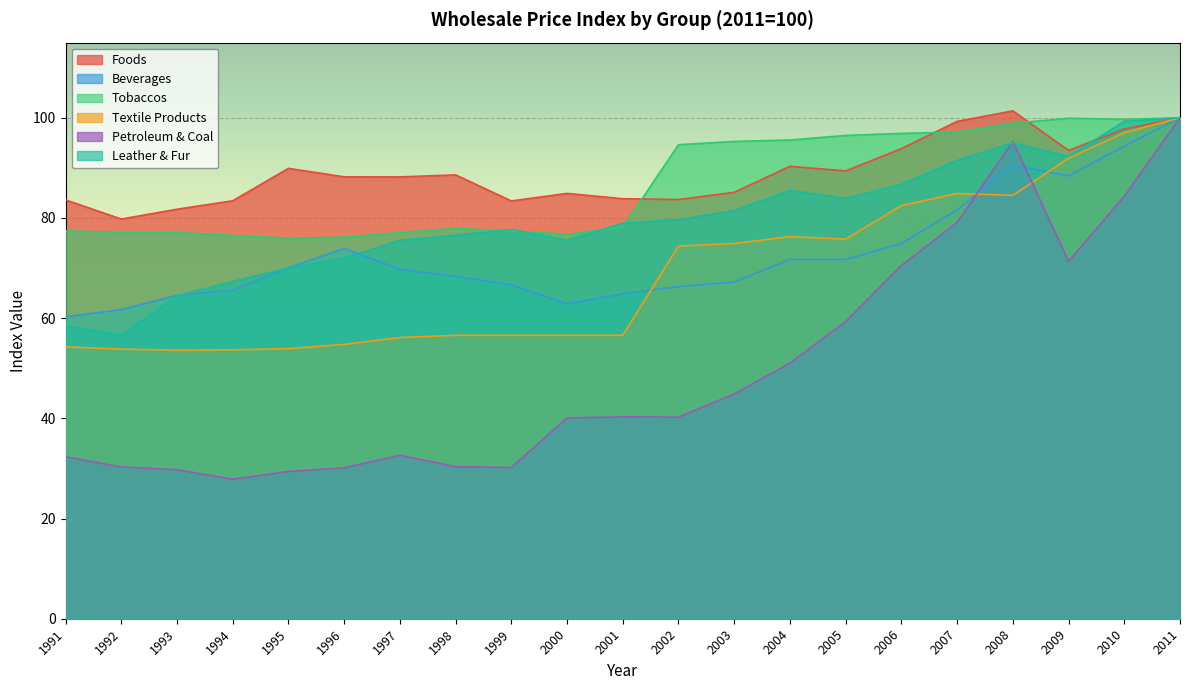

Between 1991 and 1992, which is larger?

1991